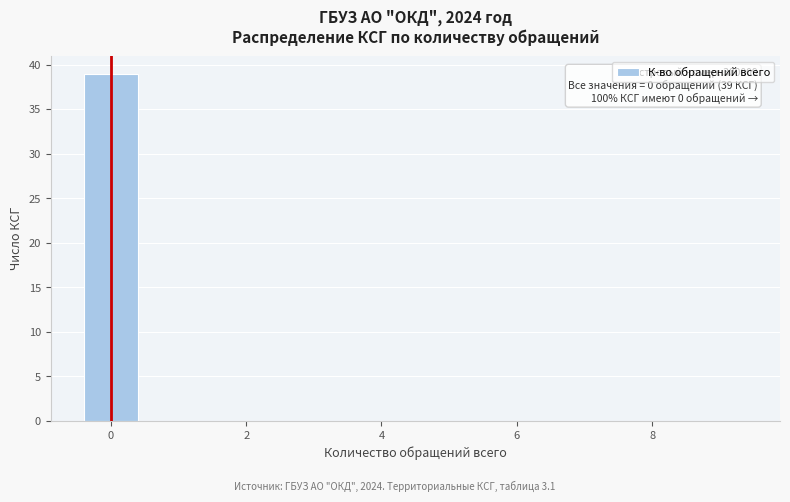

Over which range of the x-axis is the bar tallest?

-0.5 to 0.5